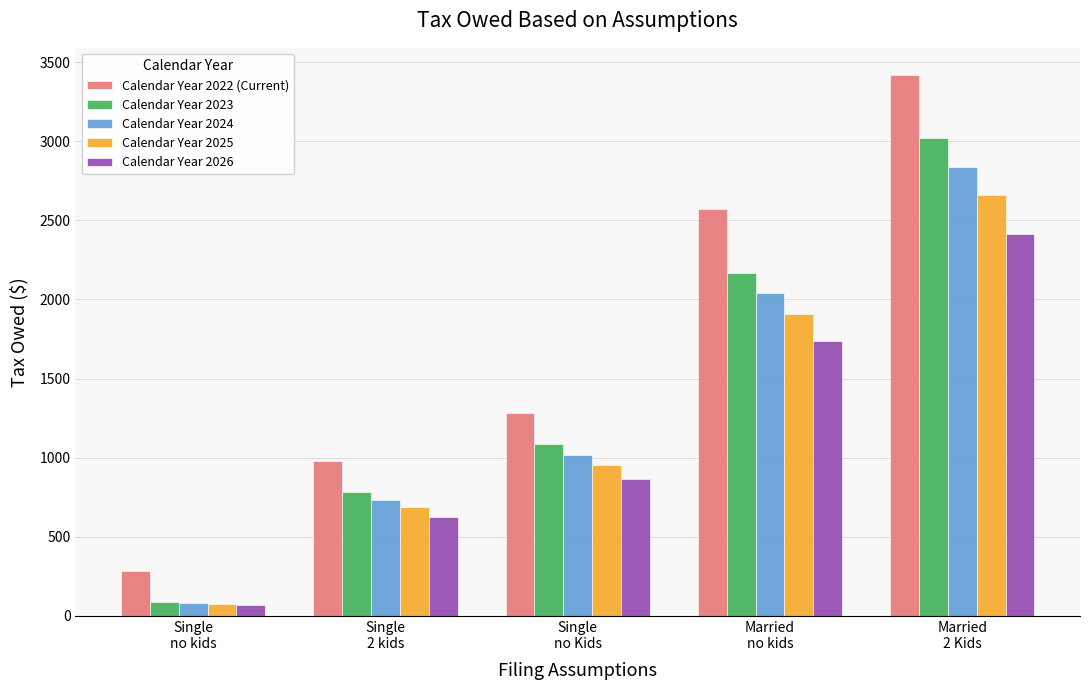

What is the total value across all series at Married
no kids?

10425.4